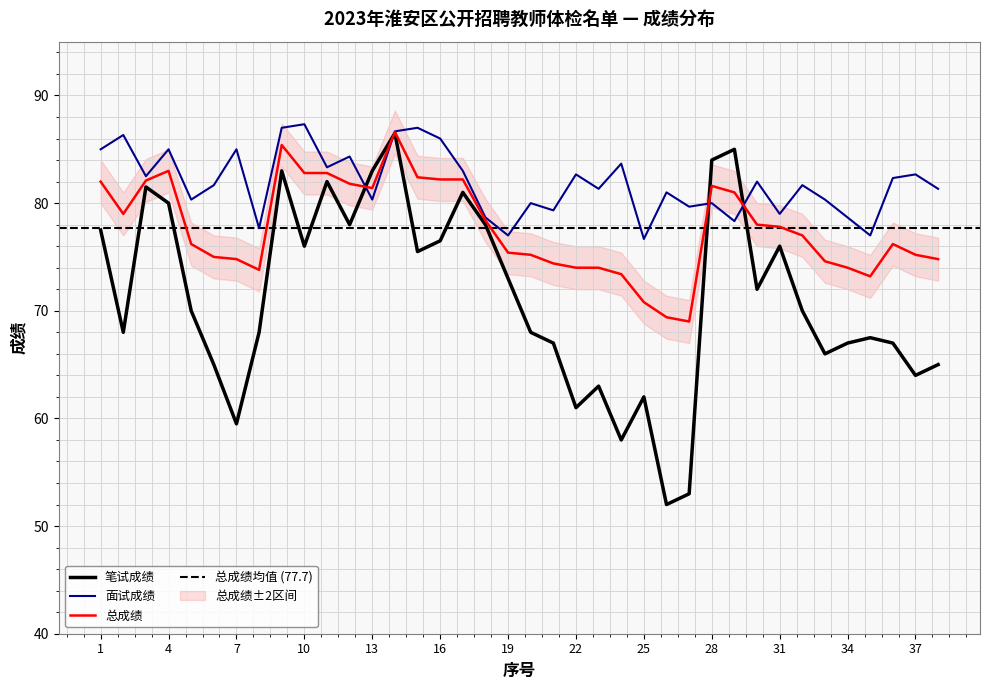

In 面试成绩, how many points are lower than both neighbors (excluding endpoints)?

13